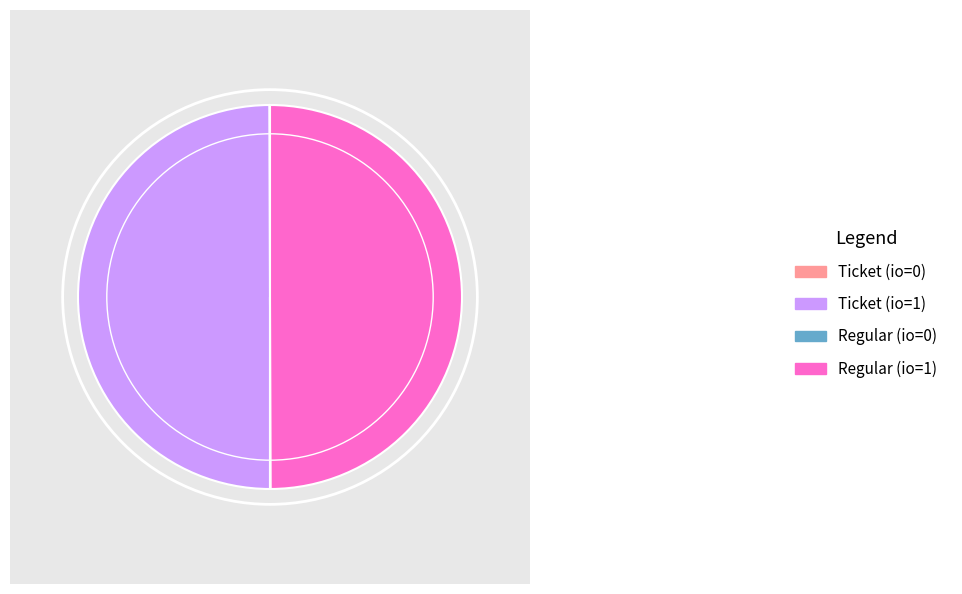

Is the sum of Ticket (io=1) and Regular (io=1) greater than half?

Yes